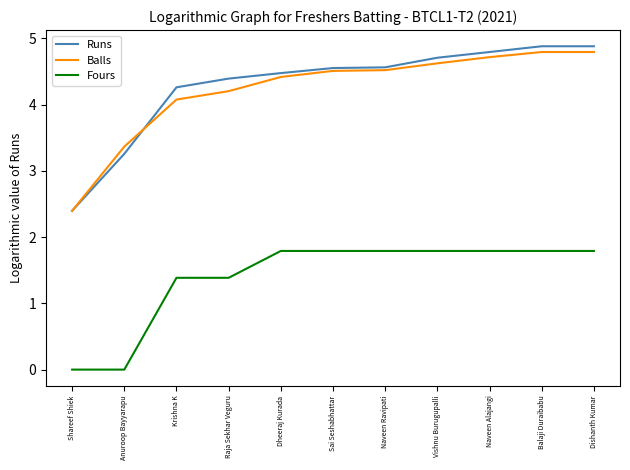

What are all the series names shown in the legend?

Runs, Balls, Fours